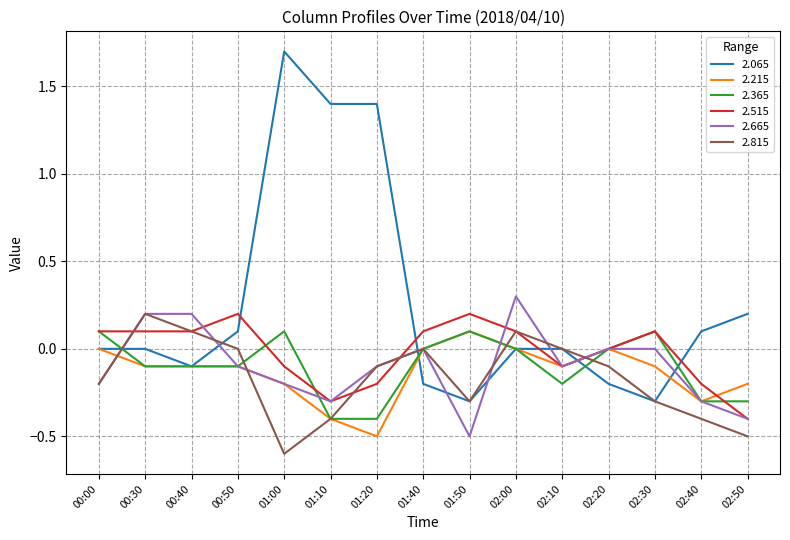

Is the value of 2.815 at 02:50 greater than the value of 2.515 at 00:40?

No